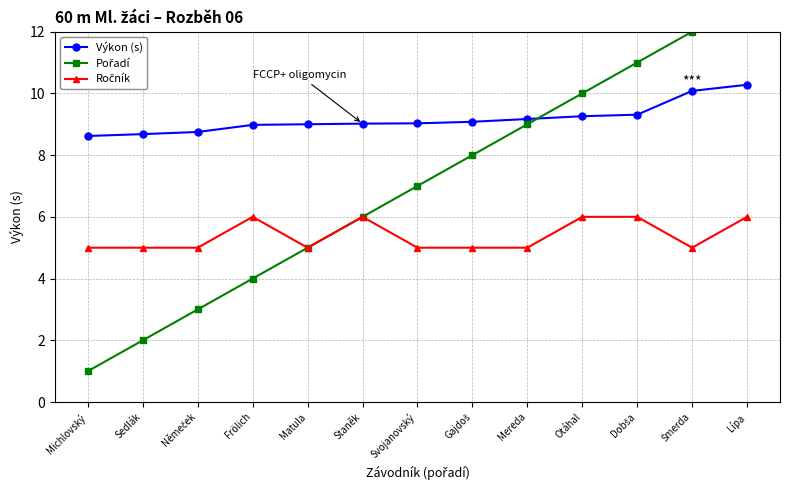

Reading right to left, list all the values displayed in this chart.

Výkon (s): 10.3	10.1	9.3	9.3	9.2	9.1	9.0	9.0	9.0	9.0	8.8	8.7	8.6
Pořadí: 13.0	12.0	11.0	10.0	9.0	8.0	7.0	6.0	5.0	4.0	3.0	2.0	1.0
Ročník: 6.0	5.0	6.0	6.0	5.0	5.0	5.0	6.0	5.0	6.0	5.0	5.0	5.0